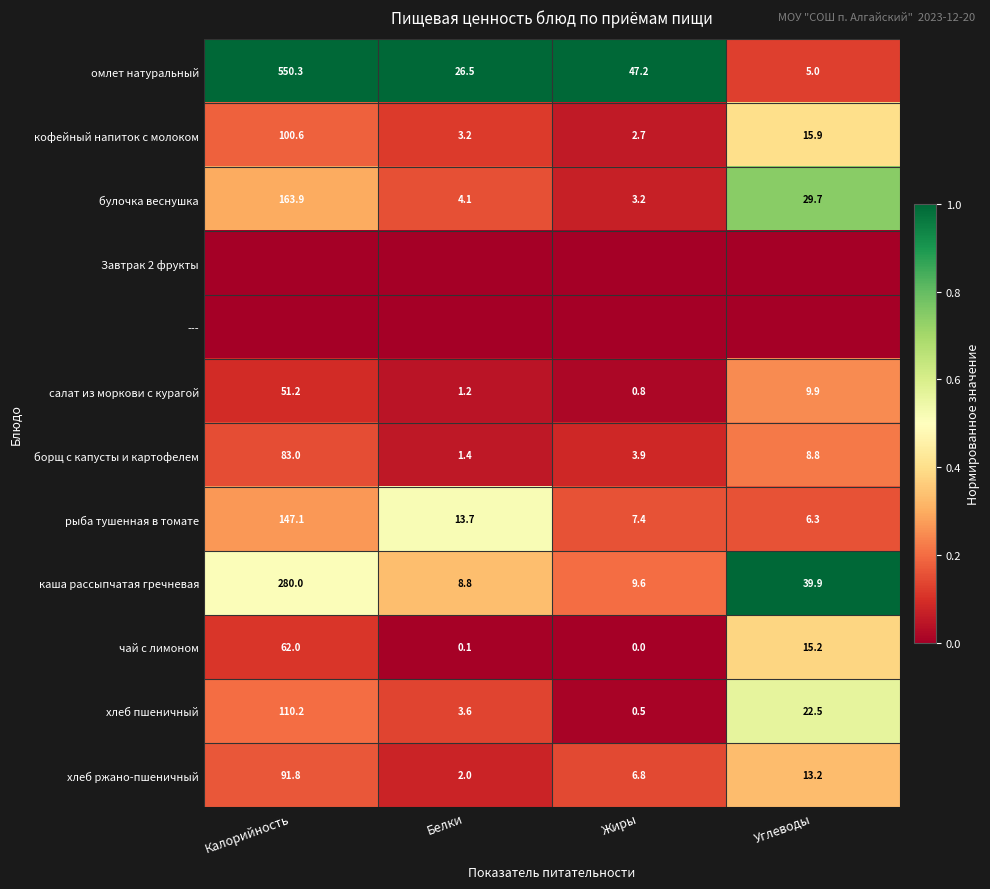

At which category does the chart reach its peak across all series?

Калорийность